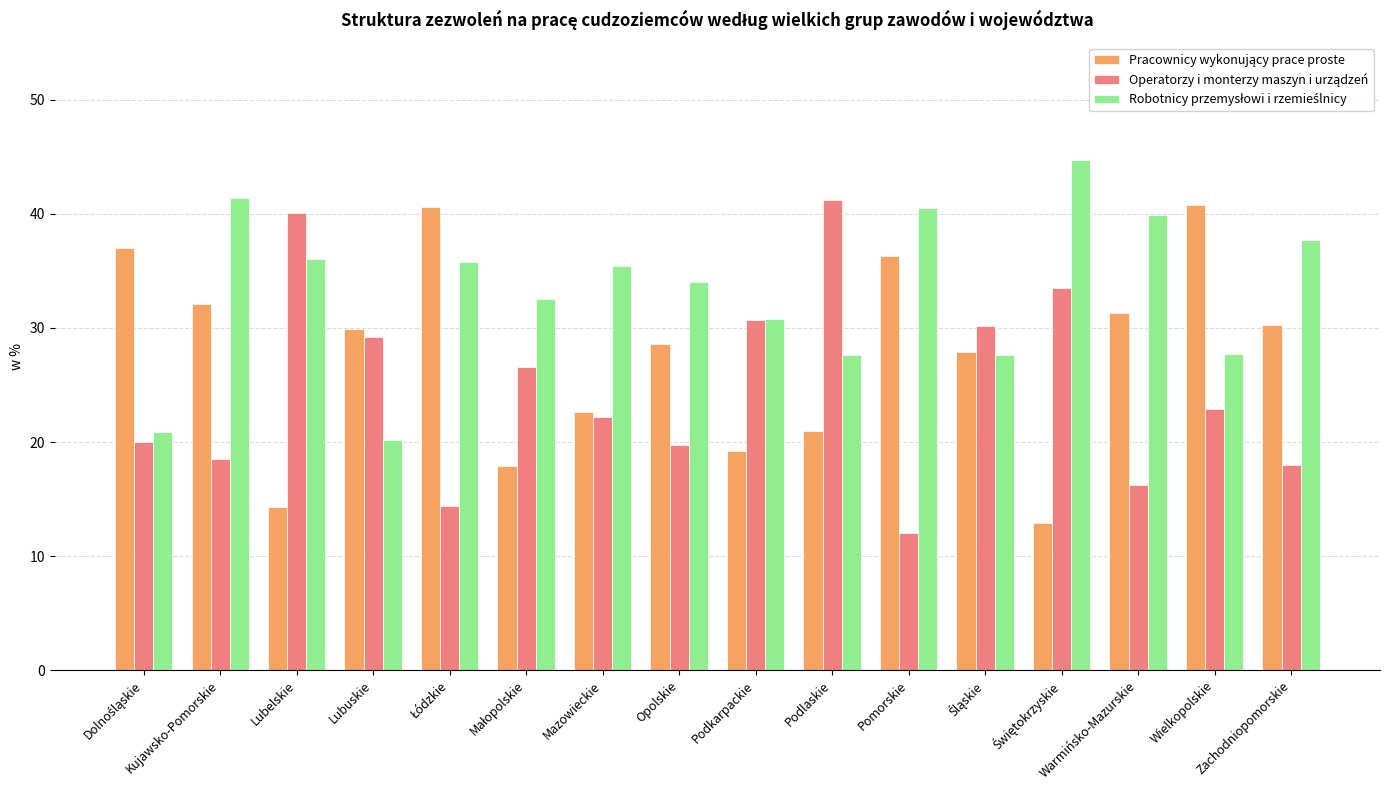

What is the minimum value shown in the chart?

12.0